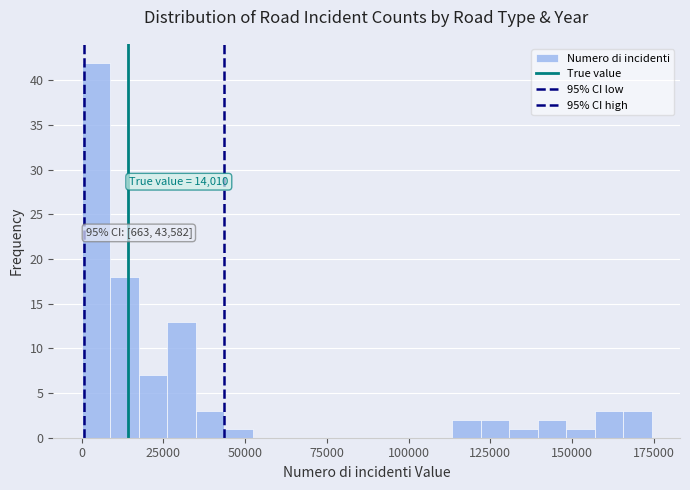

Around what value on the x-axis is the tallest bar? Give the approximate position of its centre, as read against the axis.

5000